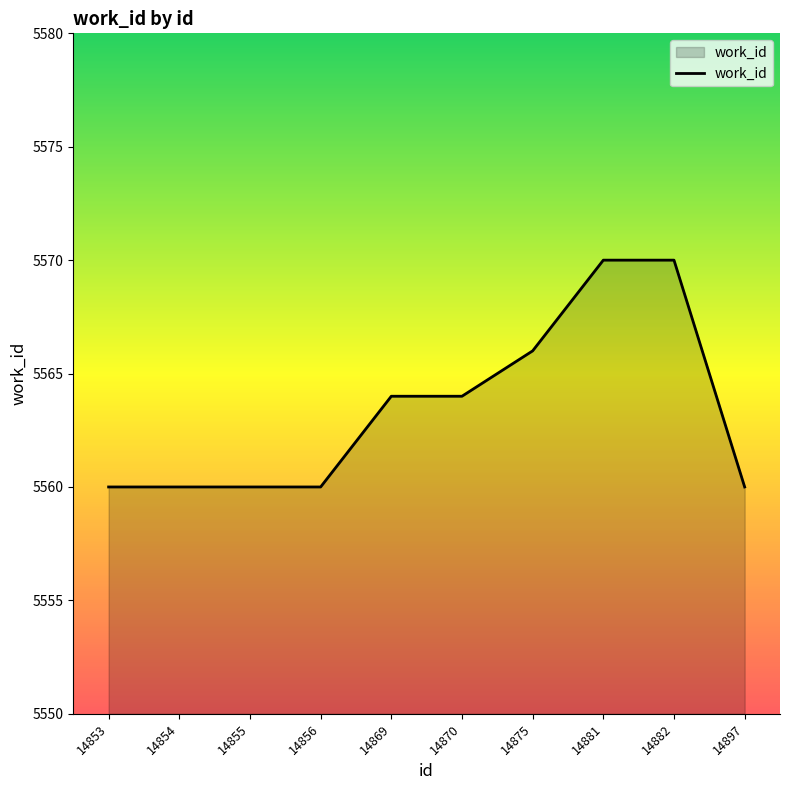

Reading left to right, what are all the values shown in this chart?

14853=5560	14854=5560	14855=5560	14856=5560	14869=5564	14870=5564	14875=5566	14881=5570	14882=5570	14897=5560